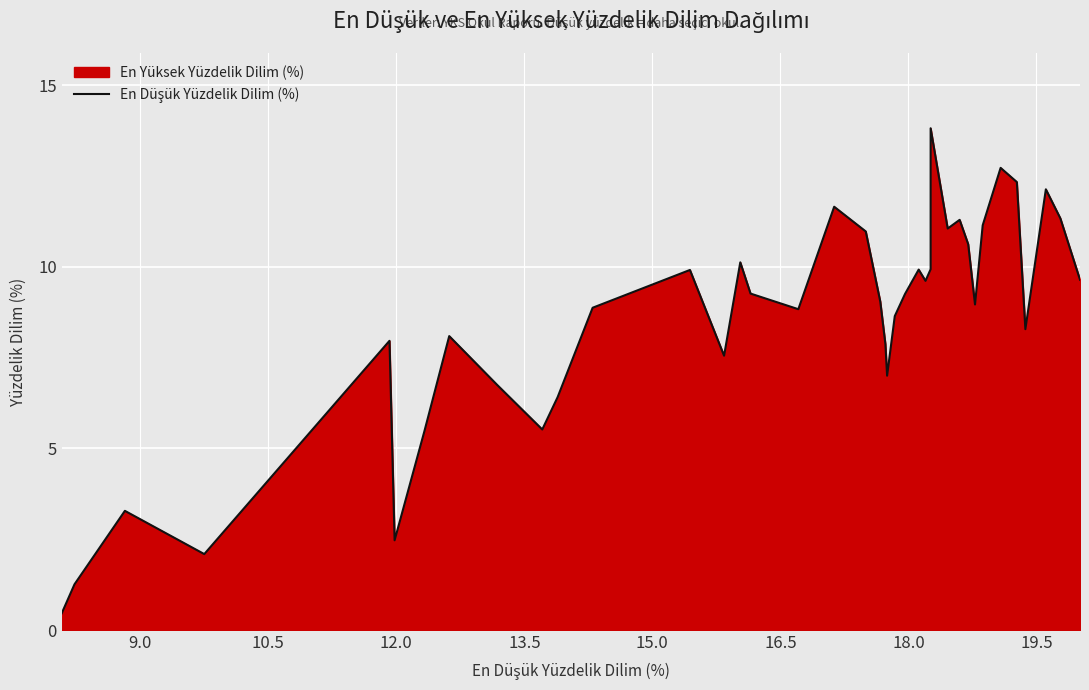

How many interior local valleys (lower than both neighbors) does the data have?

10